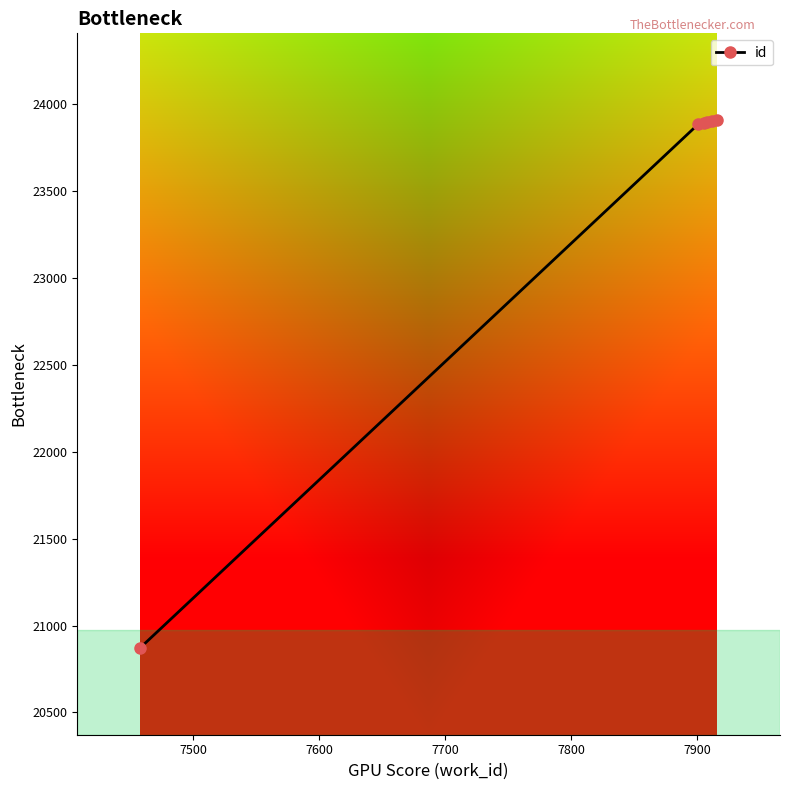

Count the number of data series in this chart.

1